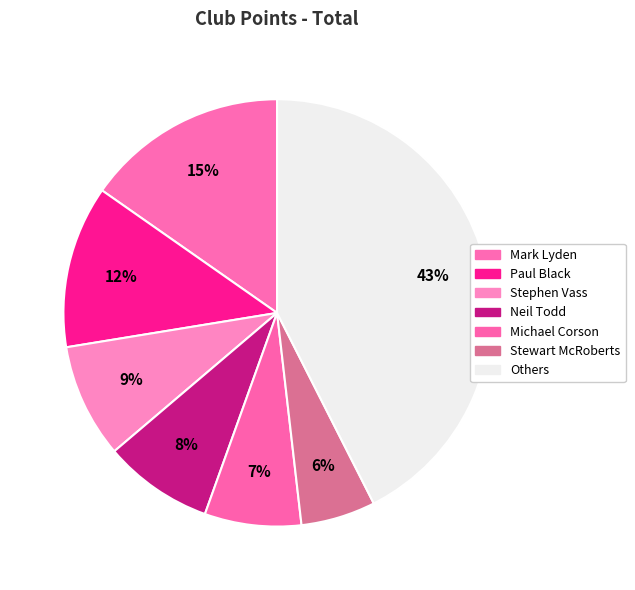

How many segments does this pie chart have?

7